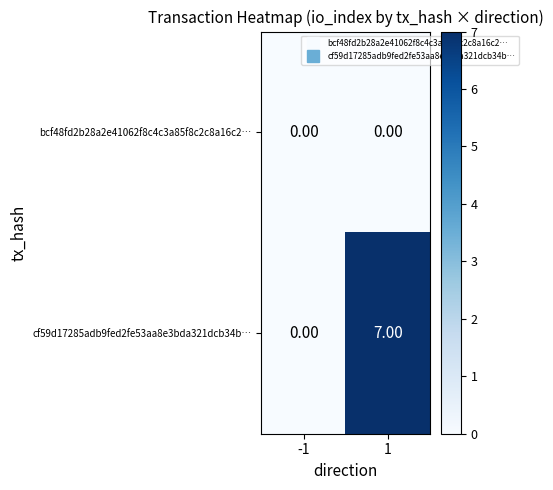

Between -1 and 1, which series saw the biggest shift?

cf59d17285adb9fed2fe53aa8e3bda321dcb34b…